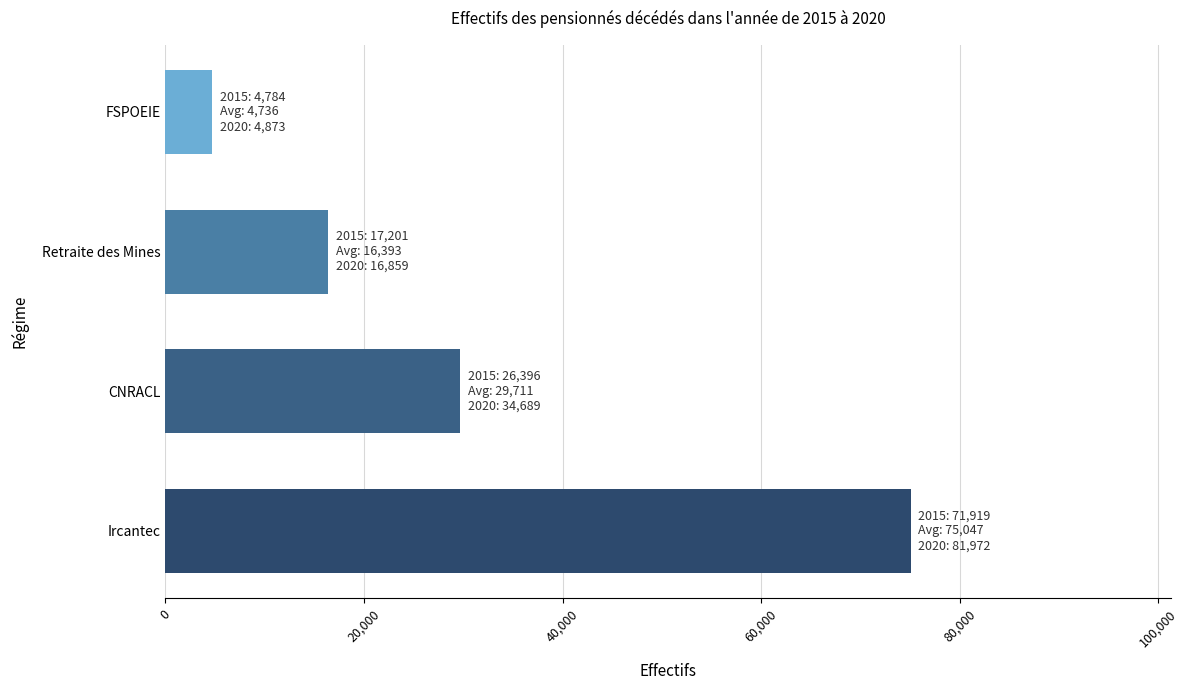

How many categories are shown in the chart?

4